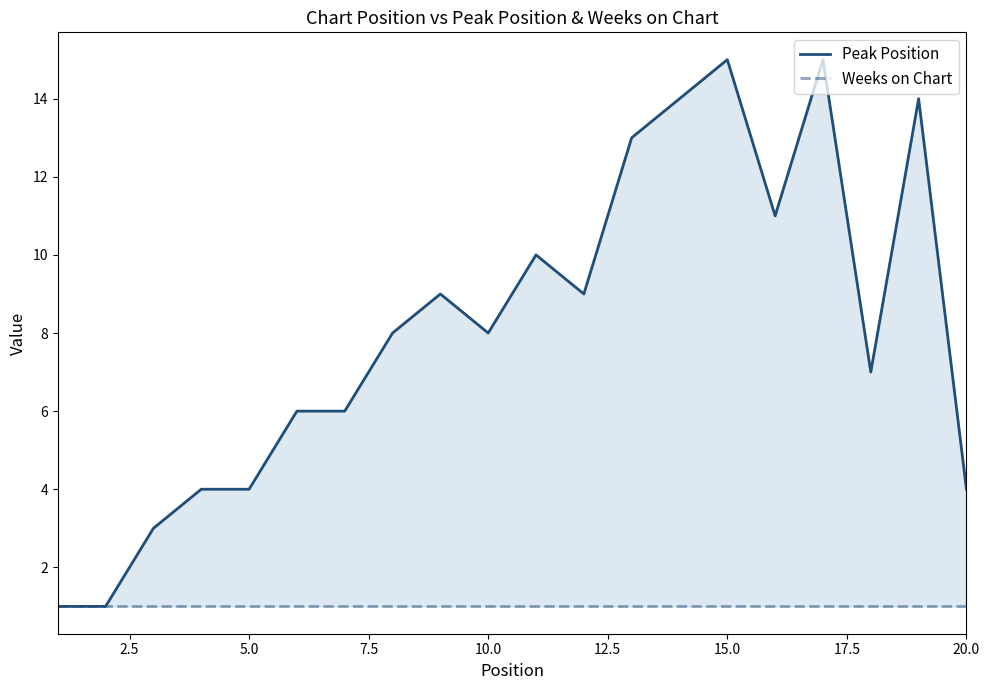

True or false: Weeks on Chart has a value of 1 at 2.5.

True